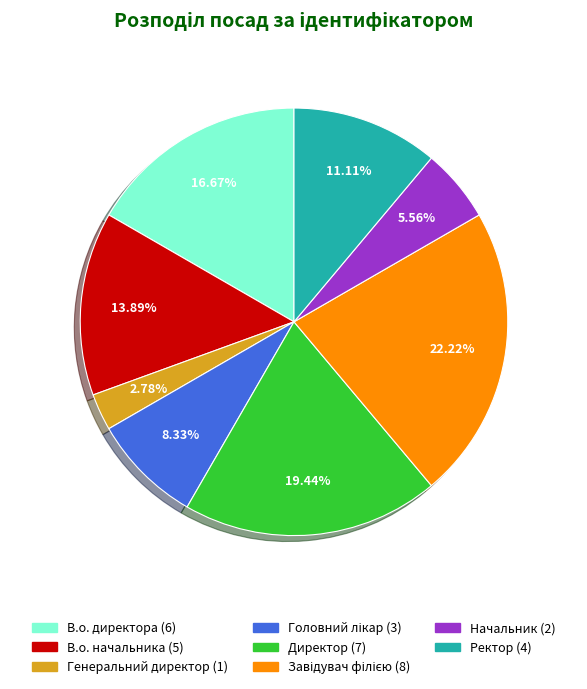

How many slices are in this pie chart?

8